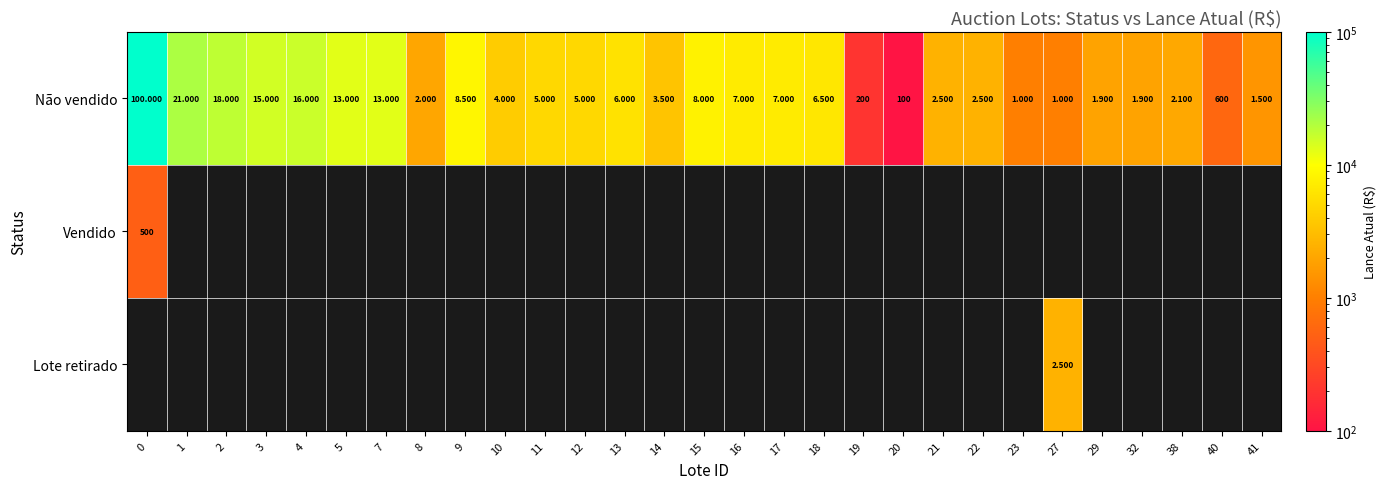

What is the difference between the maximum and minimum values in the Não vendido series?

99900